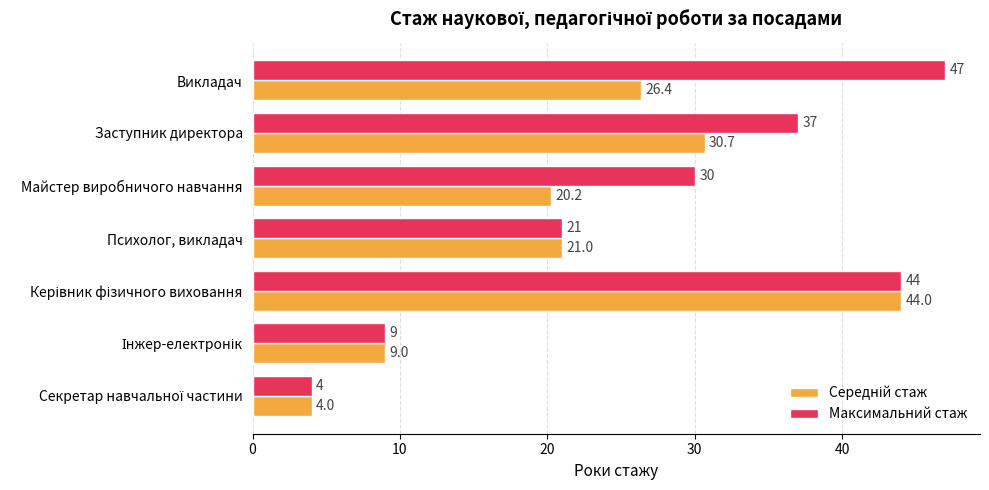

Where is Максимальний стаж nearest to the value 25?

Психолог, викладач